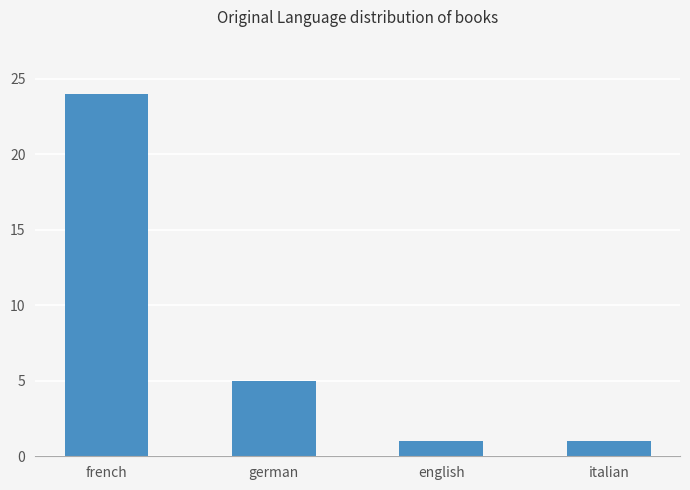

True or false: the data shows 36 at french.

False